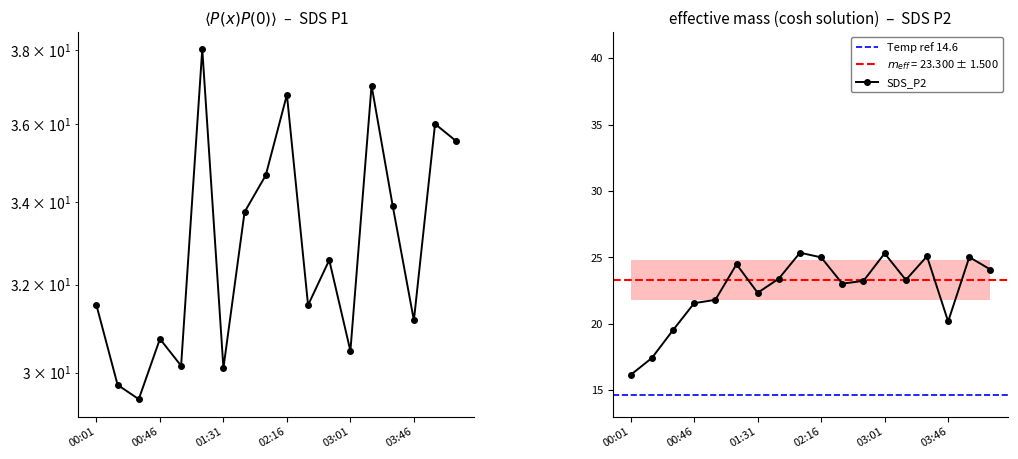

Rank the series by their maximum value, from lowest to highest.

SDS_P2, SDS_P1